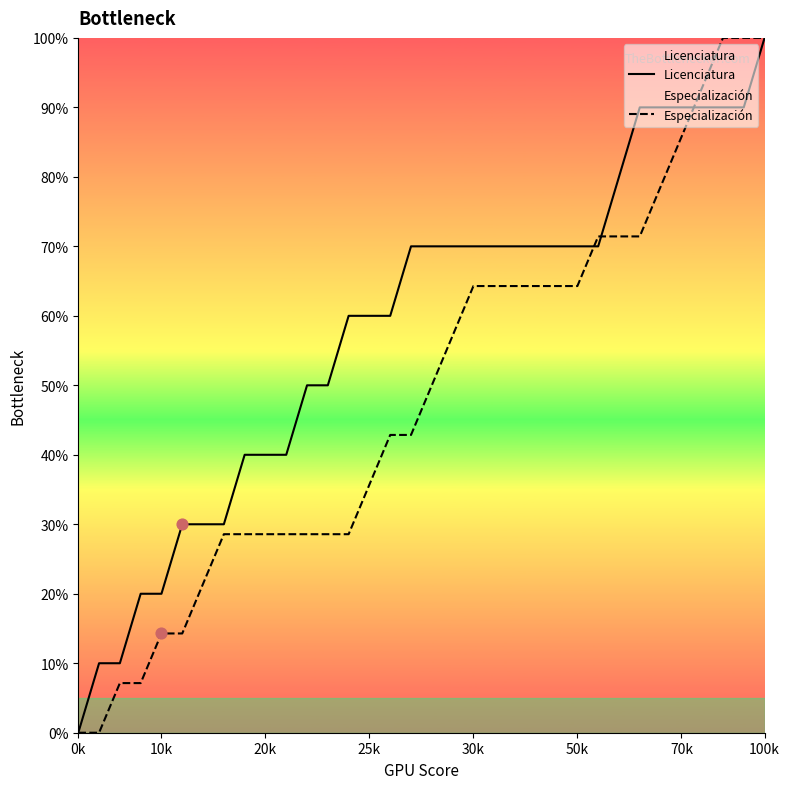

Which series contains the highest Y value?

Licenciatura